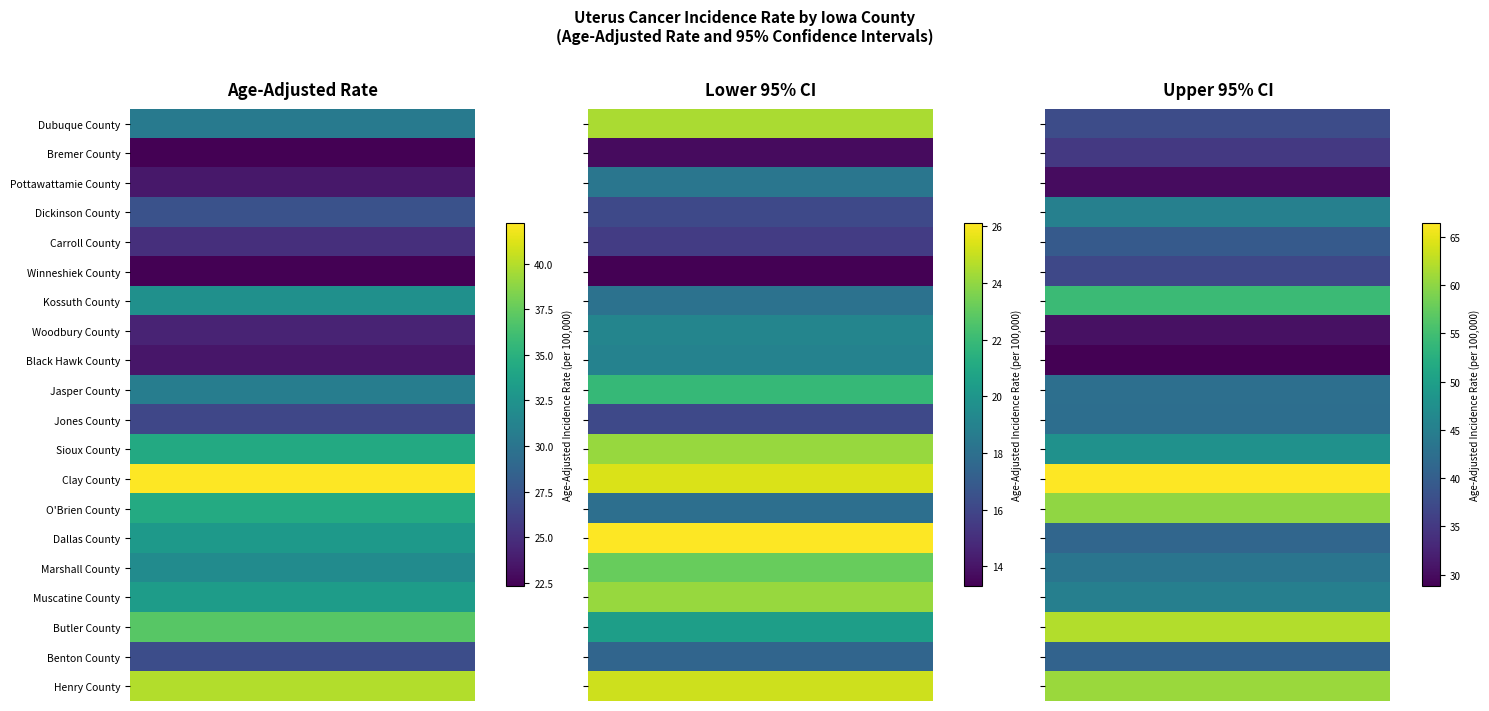

Is it true that Carroll County equals 15.6 at 1?

True